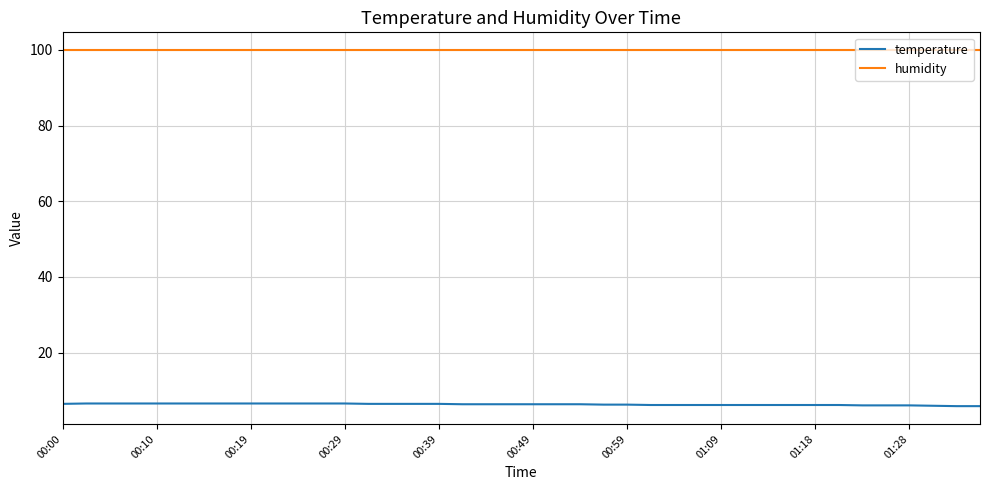

True or false: humidity and temperature intersect in this chart.

False